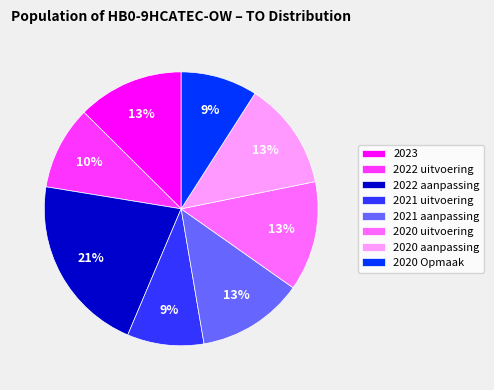

How many slices are in this pie chart?

8